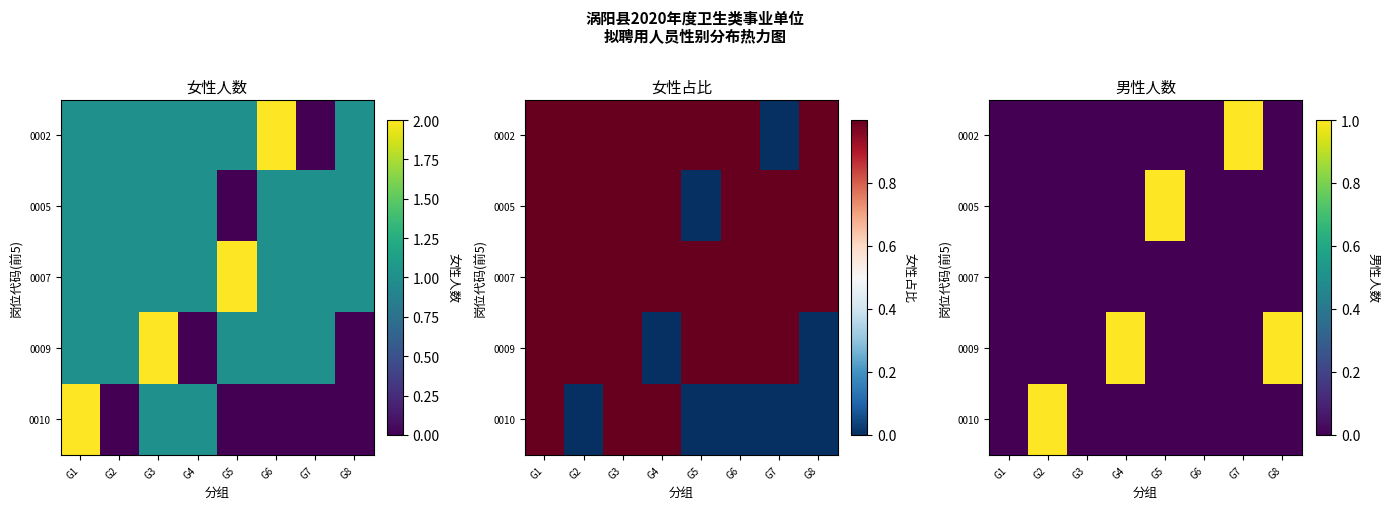

List the series in order of their peak value, highest first.

0002, 0005, 0009, 0010, 0007